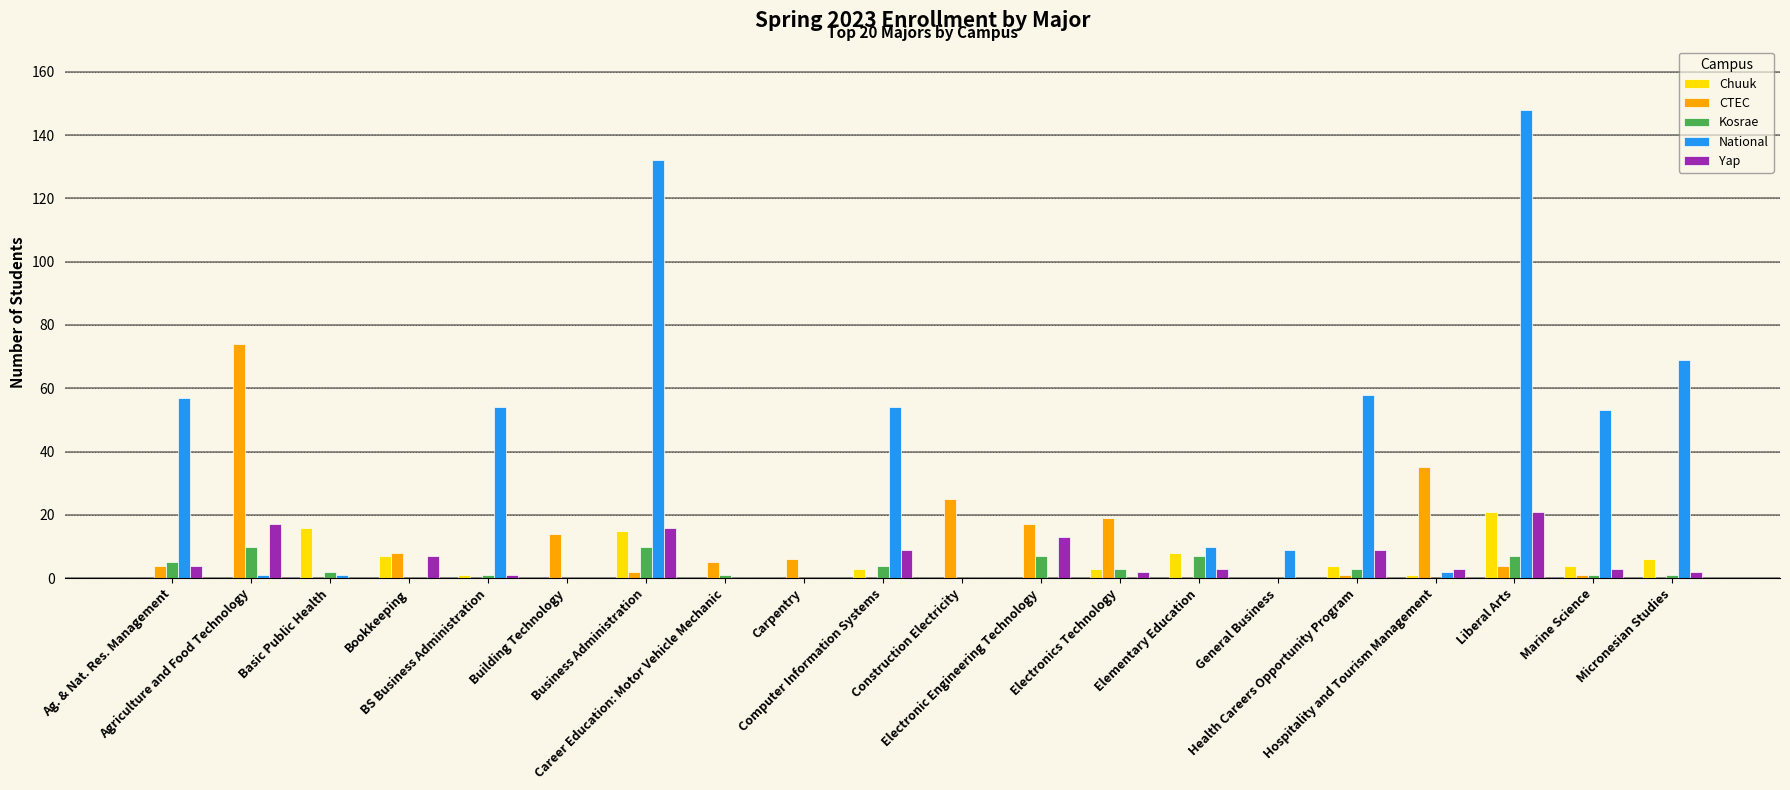

At which category does the chart reach its peak across all series?

Liberal Arts